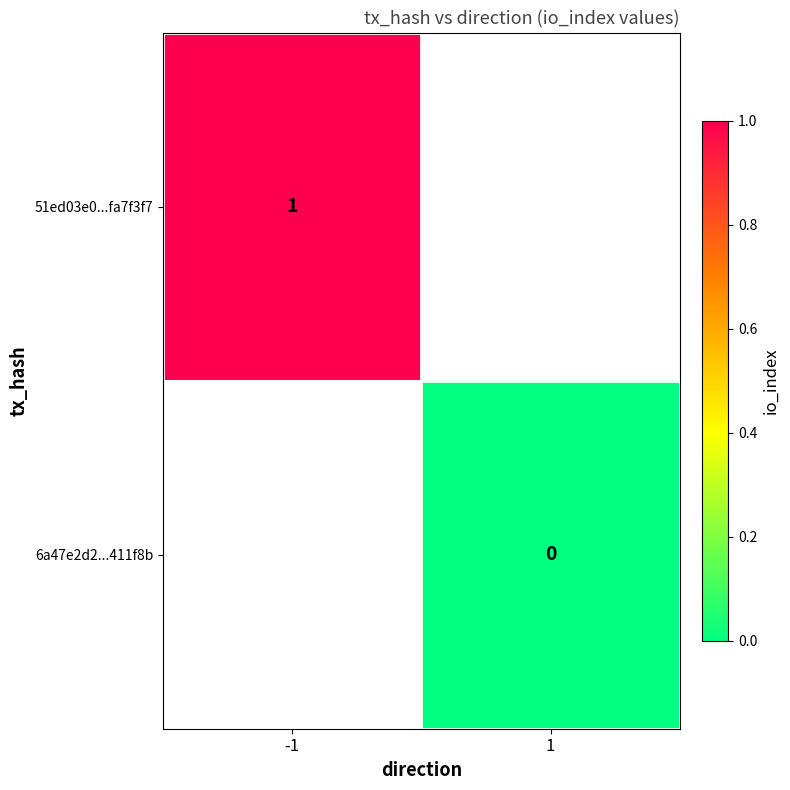

Is it true that 51ed03e0...fa7f3f7 equals 1 at -1?

True